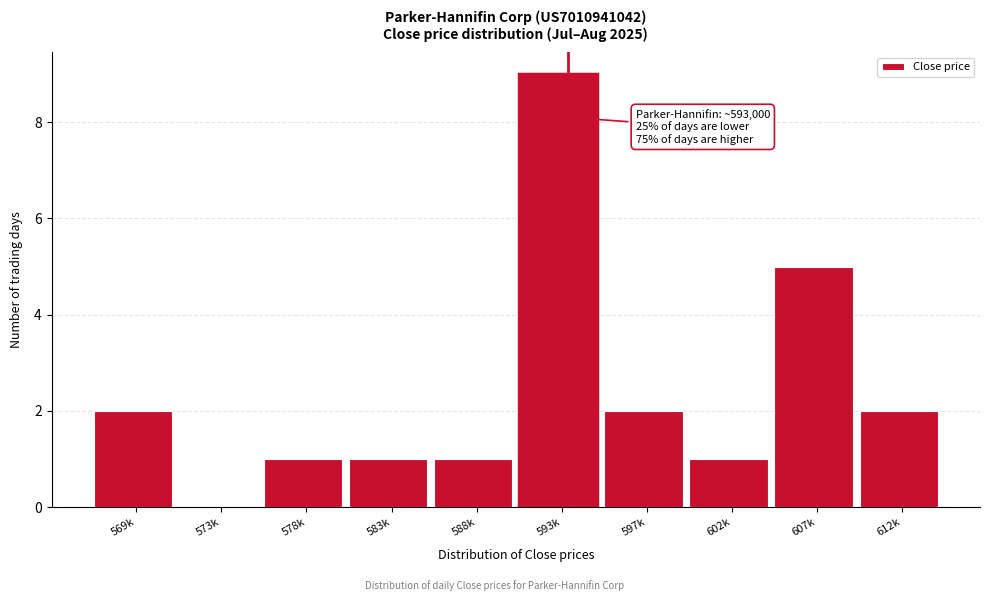

Reading left to right, what are all the values shown in this chart?

569k=2	573k=0	578k=1	583k=1	588k=1	593k=9	597k=2	602k=1	607k=5	612k=2